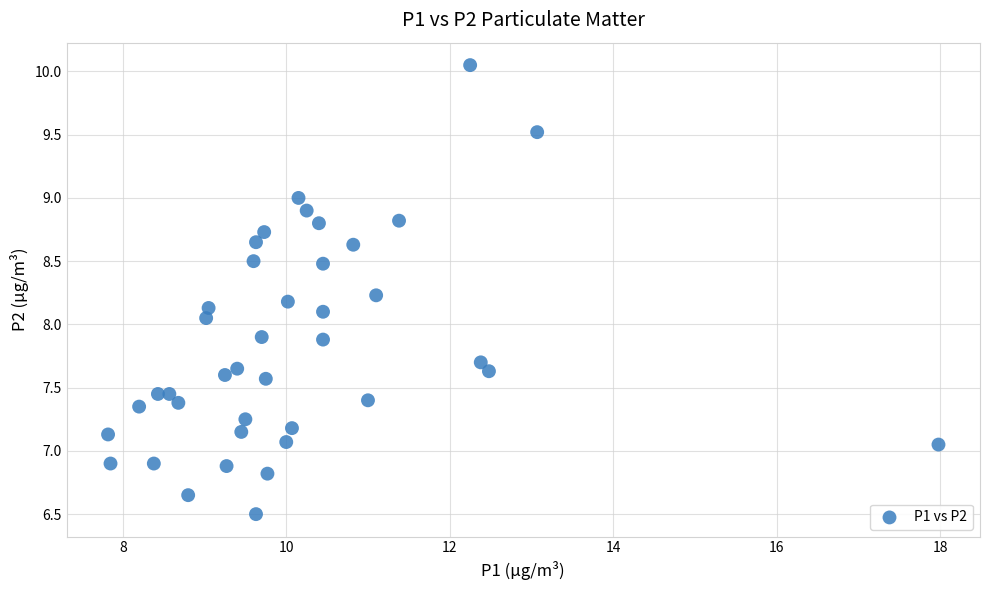

What is the range of X values (max minus min)?

10.2